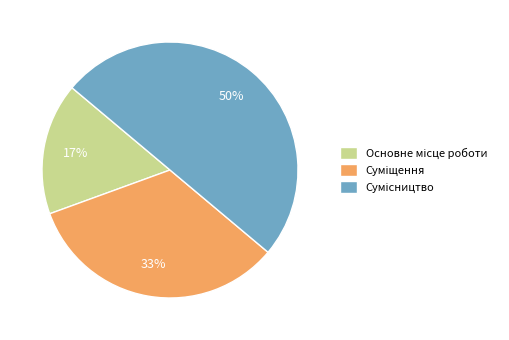

To the nearest percent, what is the average slice percentage?

33%